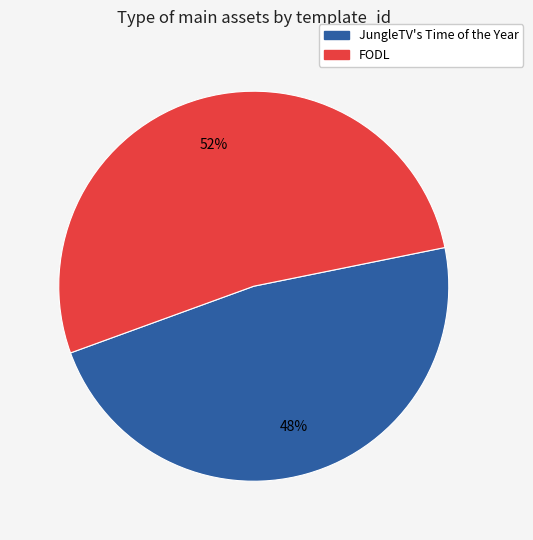

How many segments does this pie chart have?

2